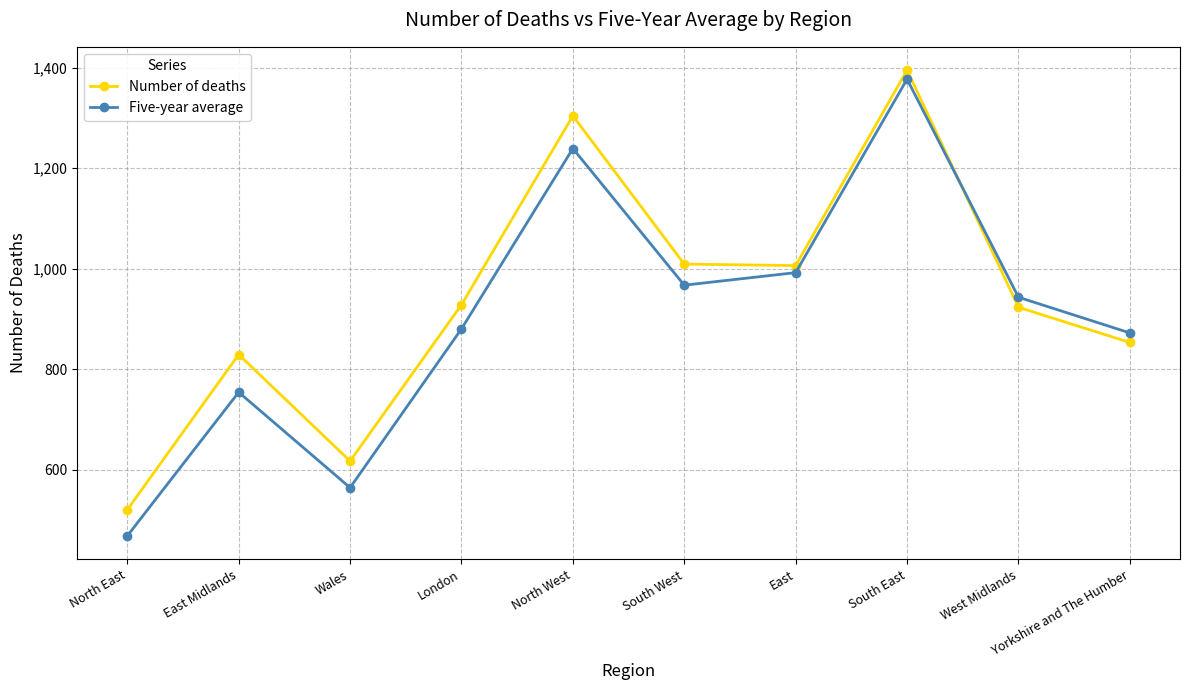

True or false: Five-year average has more than 1 points higher than both neighbors.

True